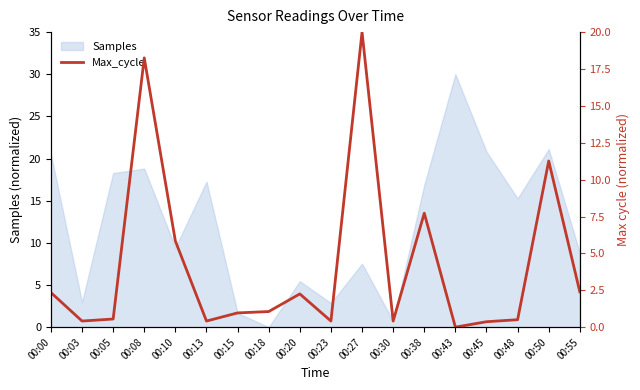

What is the sum of all values?

75.2